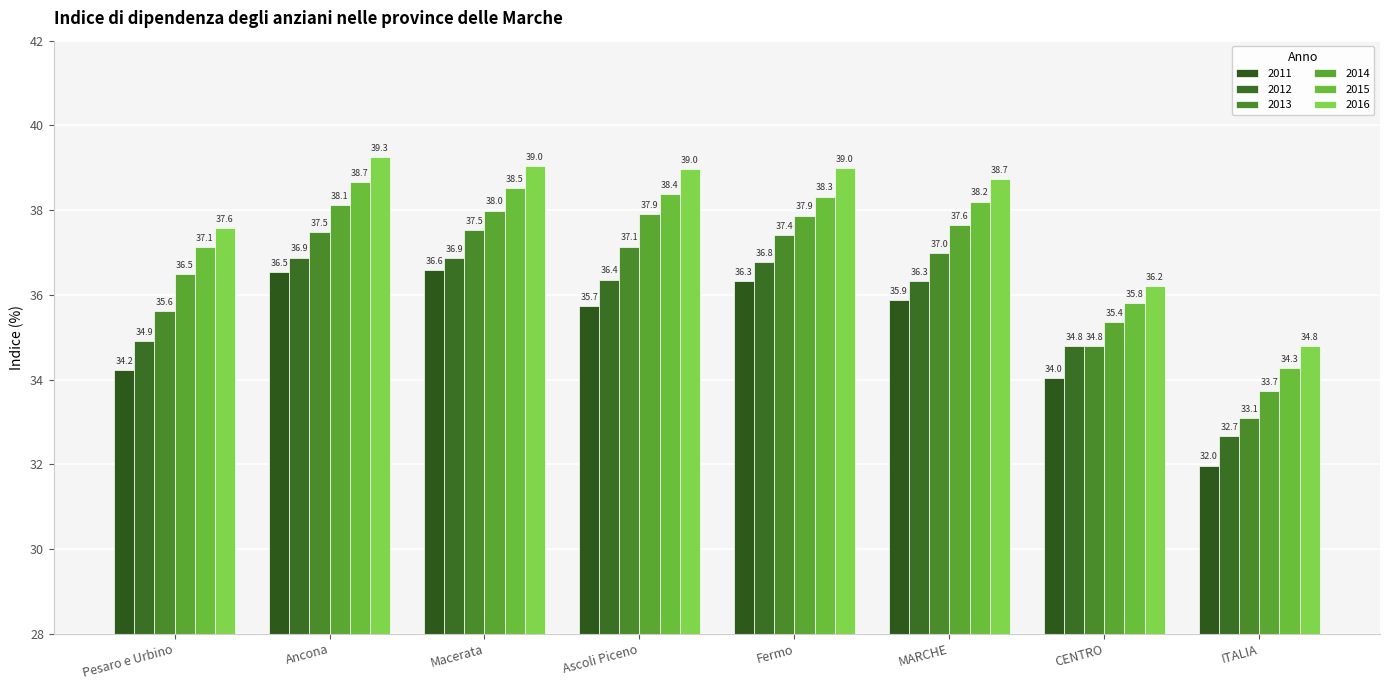

At which label does 2015 reach its minimum?

ITALIA